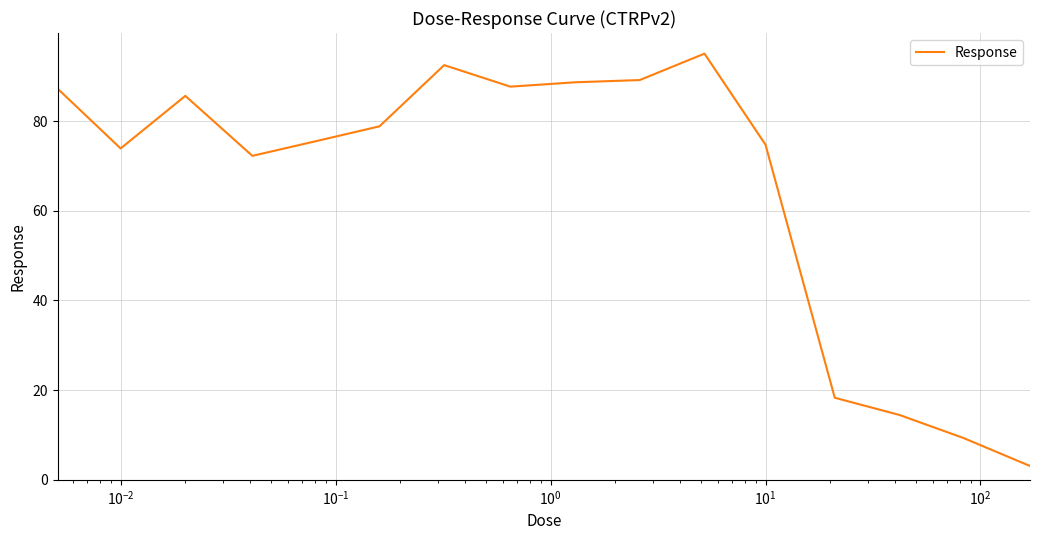

What is the difference between the maximum and minimum values?

91.9